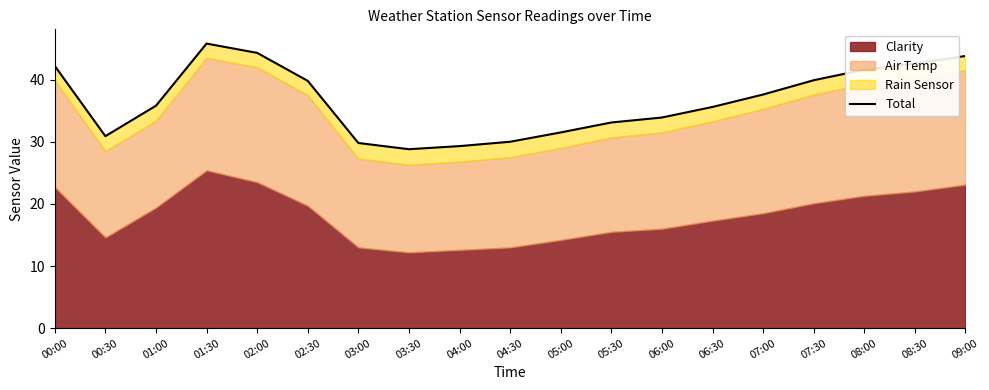

What is the value of the 8th point from the left?

28.8